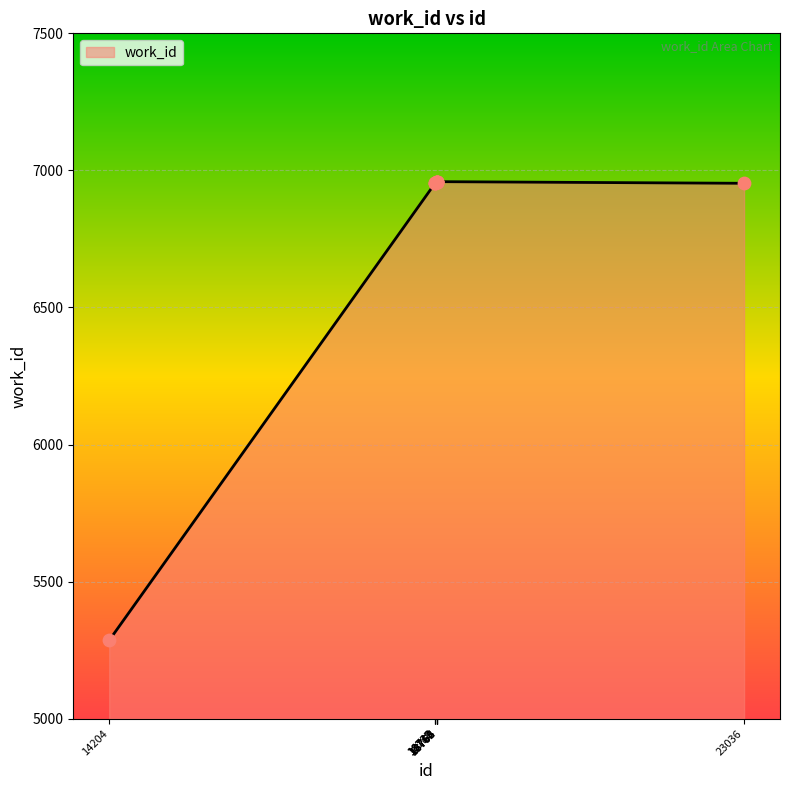

What is the ratio of the value at 23036 to the value at 18762?

1.0